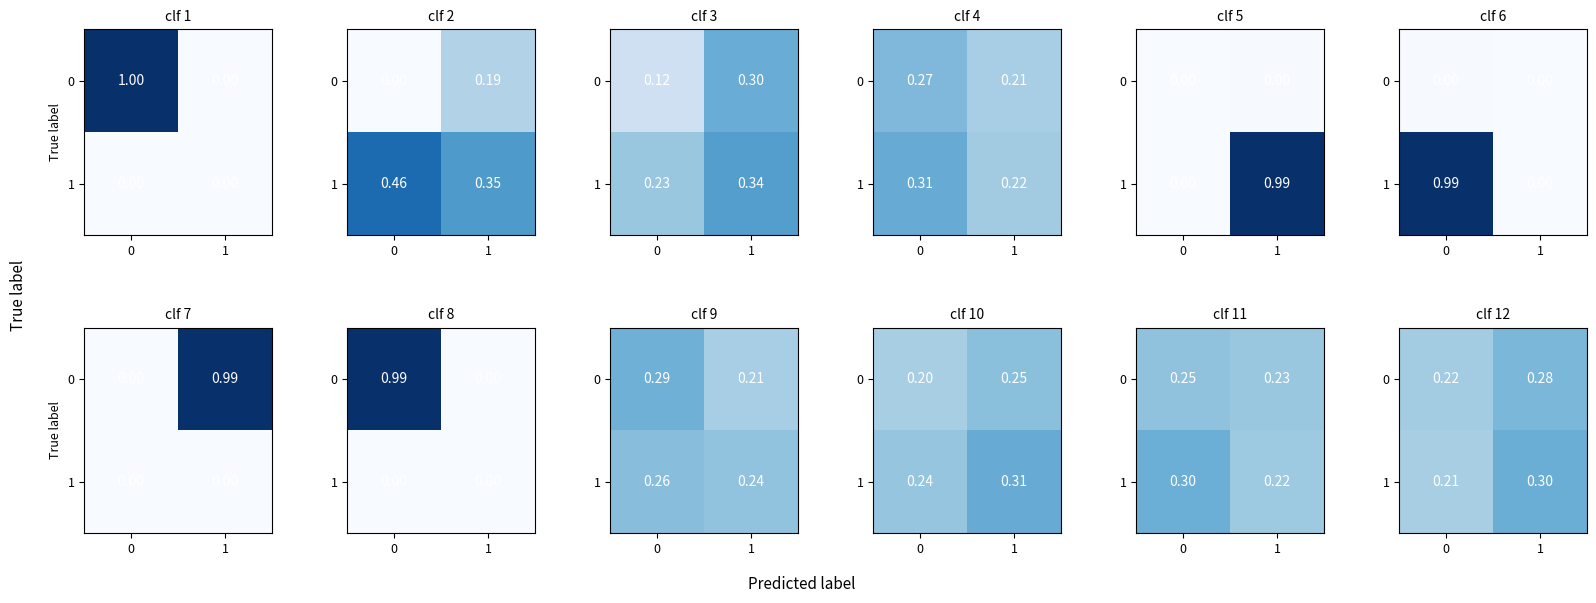

Which series has the largest range (max minus min)?

1